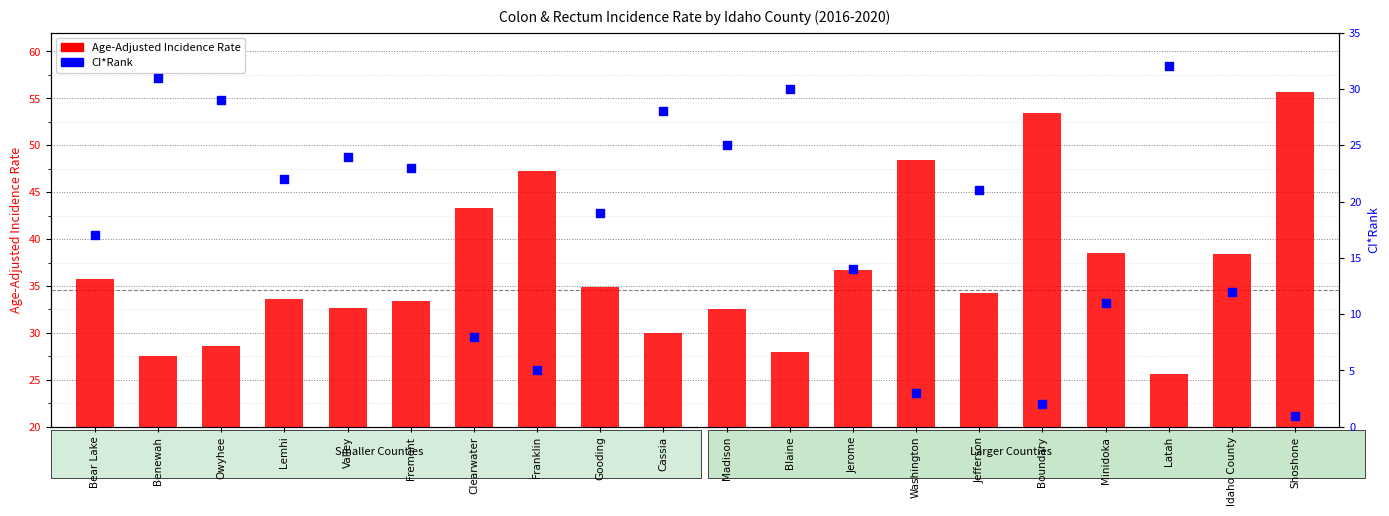

Which series contains the lowest Y value?

CI*Rank